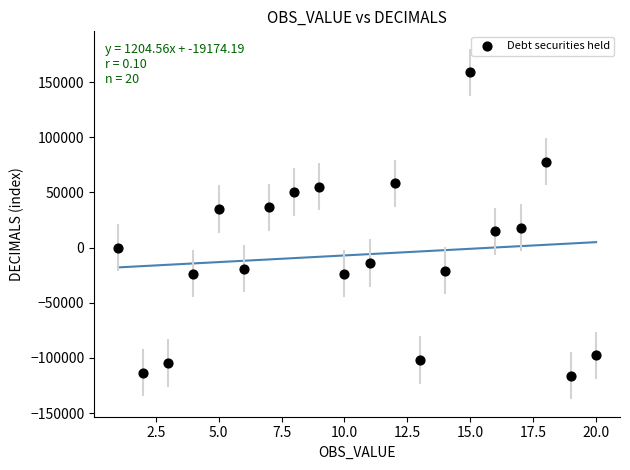

What is the range of X values (max minus min)?

19.0